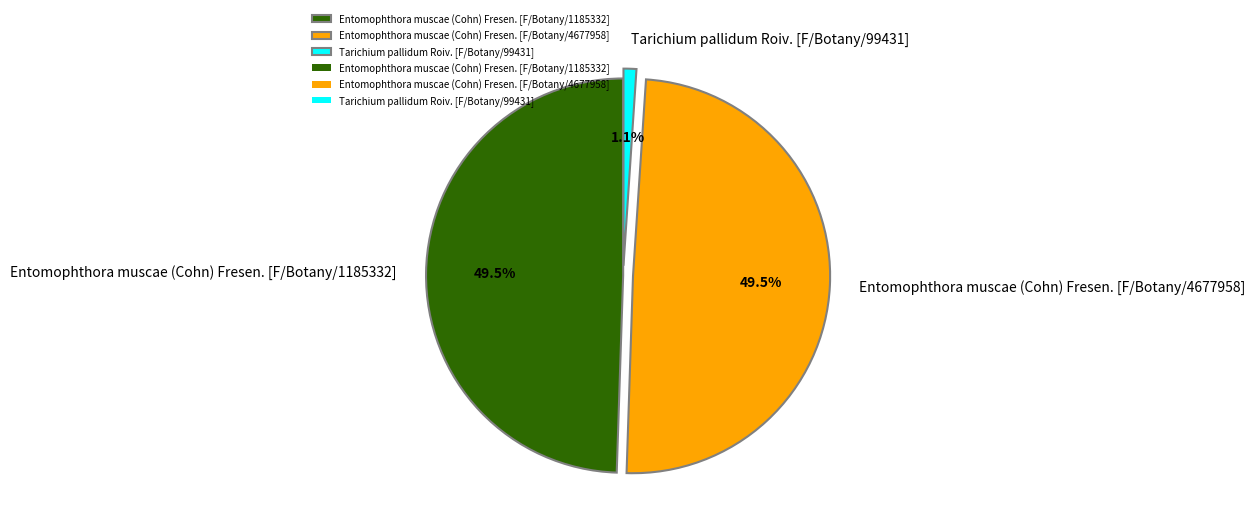

True or false: Entomophthora muscae (Cohn) Fresen. [F/Botany/4677958] accounts for 62% of the total.

False